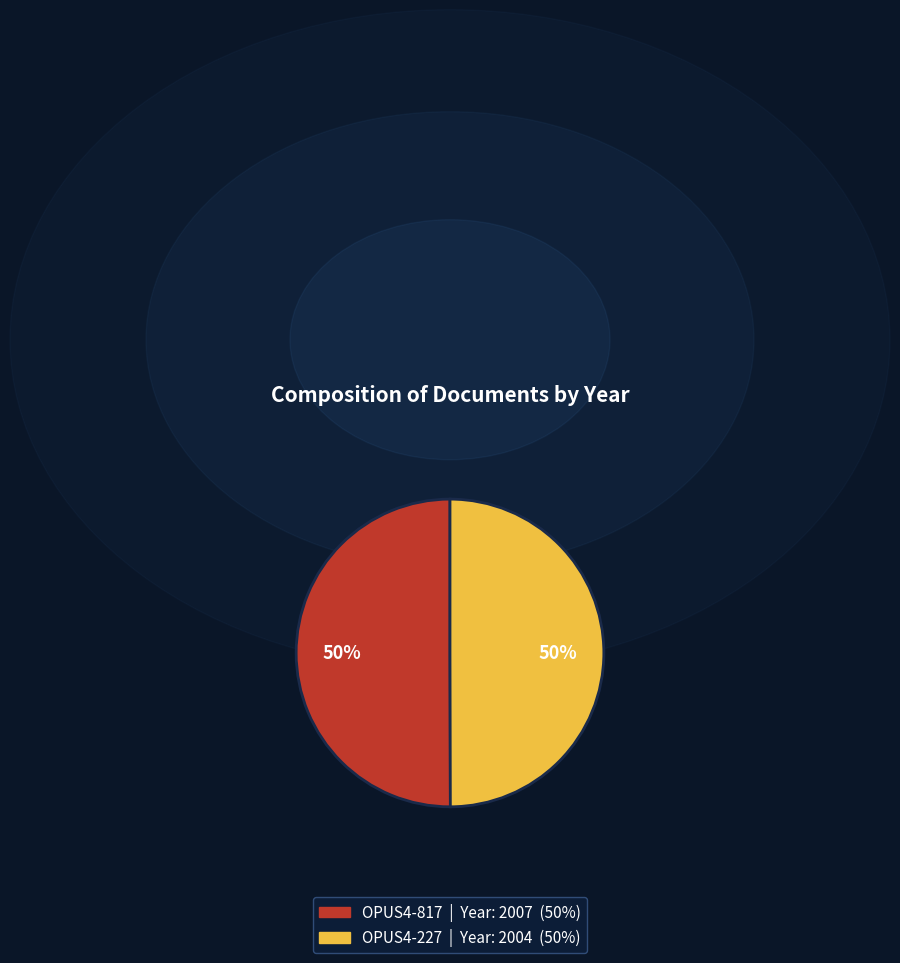

Do OPUS4-227 and OPUS4-817 together represent more than half of the pie?

Yes